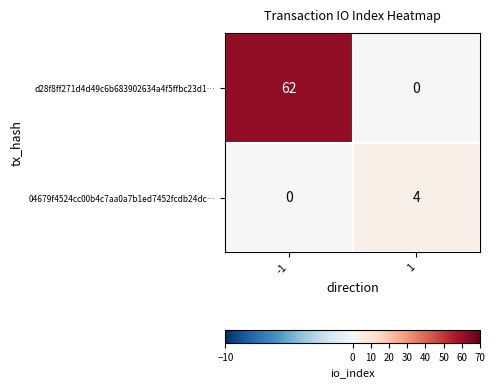

Reading left to right, extract all data points from this chart.

d28f8ff271d4d49c6b683902634a4f5ffbc23d1…: 62	0
04679f4524cc00b4c7aa0a7b1ed7452fcdb24dc…: 0	4